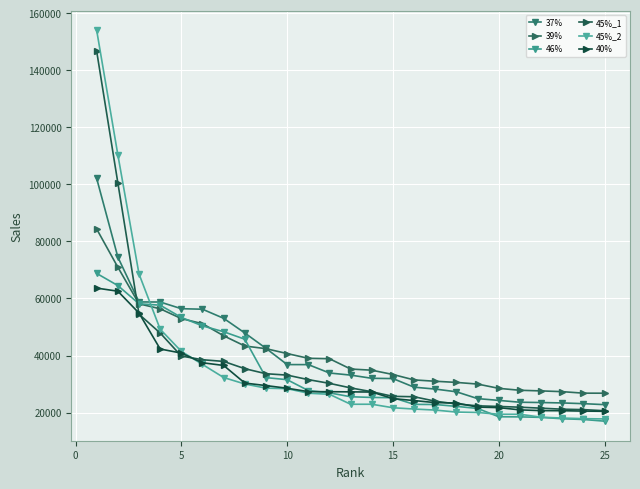

Reading right to left, list all the values displayed in this chart.

37%: 22767	23113	23366	23511	23612	24257	24884	27272	28228	28888	31906	32005	33127	33862	36802	36813	42510	47891	53039	56225	56412	58752	58781	74525	102080
39%: 26782	26793	27322	27588	27806	28480	29985	30563	30970	31437	33335	34848	35255	38869	39016	40680	42395	43329	46915	51159	52940	56383	58117	70961	84350
46%: 16971	17563	17822	18310	18475	18521	21426	22161	22817	22865	25198	25298	25533	26900	27702	31518	32250	45708	48332	50385	53353	57640	58140	64526	68785
45%_1: 20636	21023	21175	21530	21875	22135	22358	22993	23975	25540	25678	27295	28640	30233	31538	33123	33610	35375	37928	38518	39803	47890	54483	100560	146686
45%_2: 17756	17857	18071	18353	19397	19408	20018	20164	20864	21230	21679	22906	22907	26395	26776	28370	28557	30010	32278	36867	41456	49226	68599	110393	154015
40%: 20444	20507	20644	20675	20930	21725	21910	23351	23480	24198	24880	27189	27251	27302	27334	28519	29452	30335	36510	37453	40843	42280	54881	62546	63634